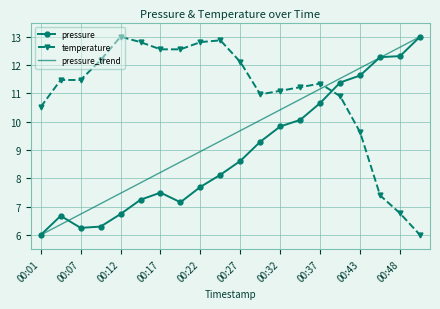

What are all the series names shown in the legend?

pressure, temperature, pressure_trend